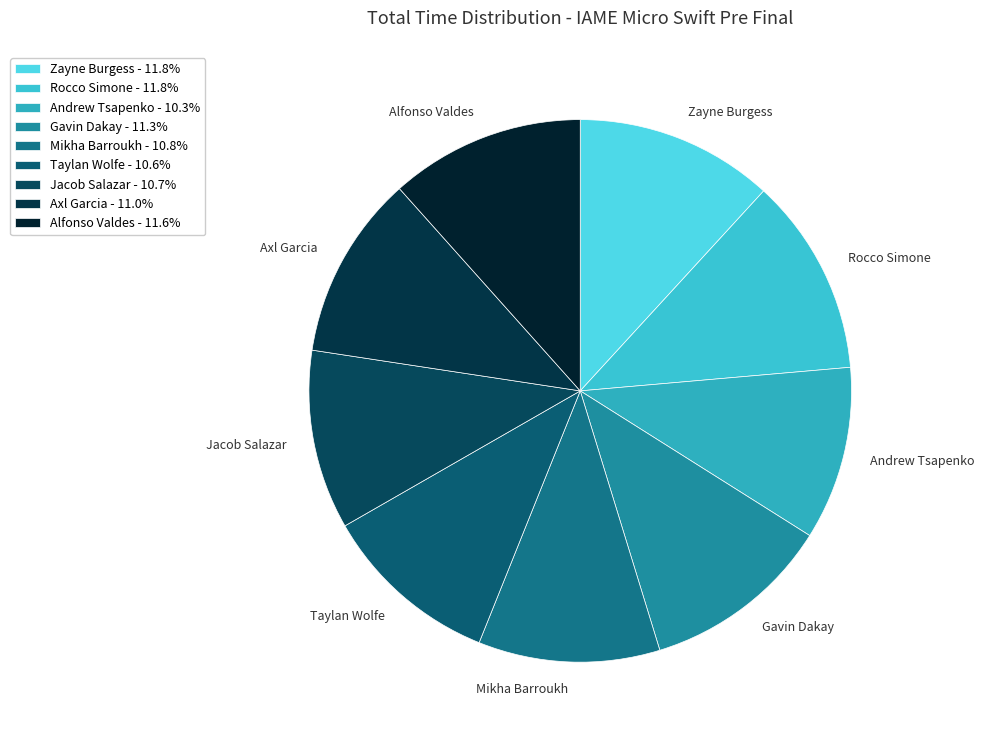

Approximately how many times larger is the value at Gavin Dakay compared to Taylan Wolfe?

1.1